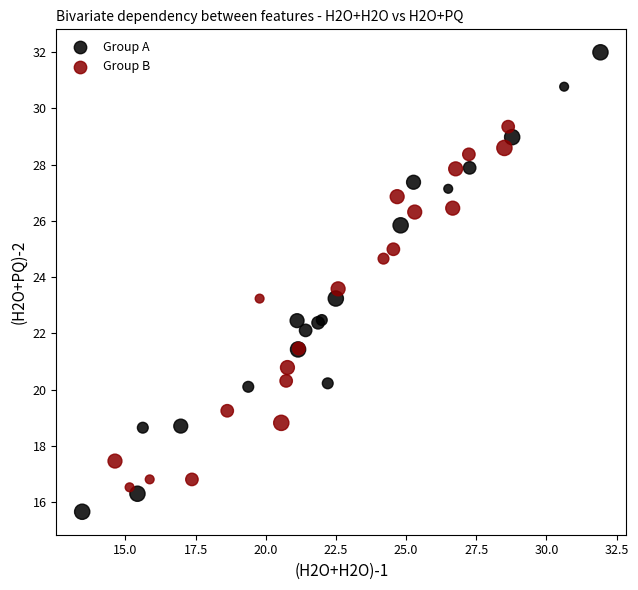

Which series has the widest spread of Y values?

Group A